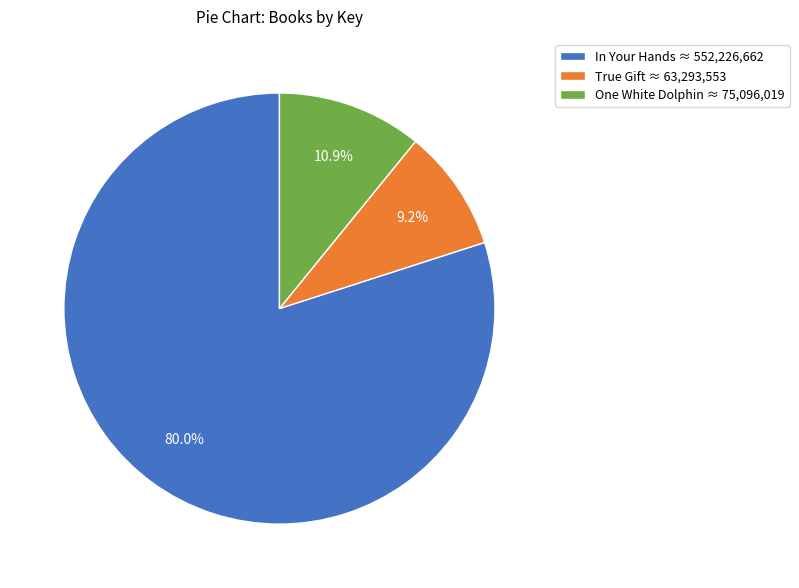

Combined, what portion of the pie is One White Dolphin and In Your Hands?

90.8%